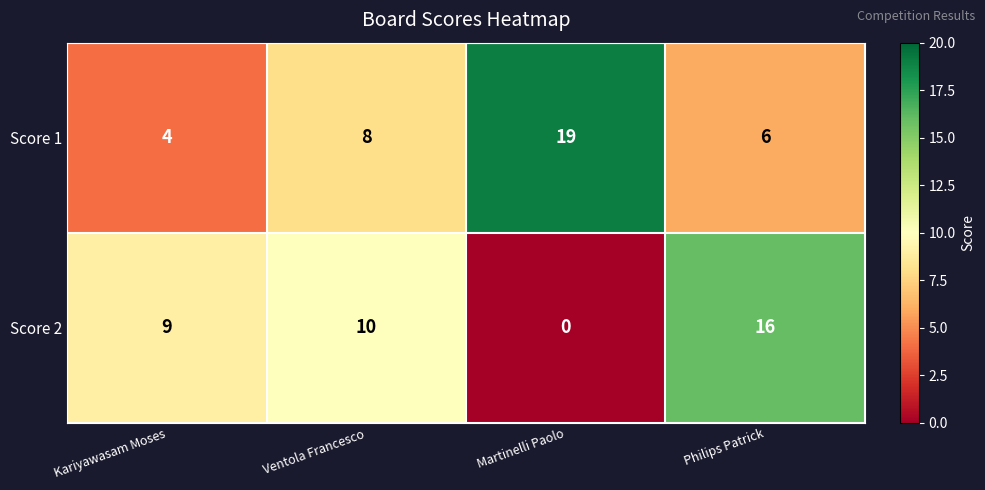

Reading left to right, list all the values displayed in this chart.

Score 1: 4	8	19	6
Score 2: 9	10	0	16